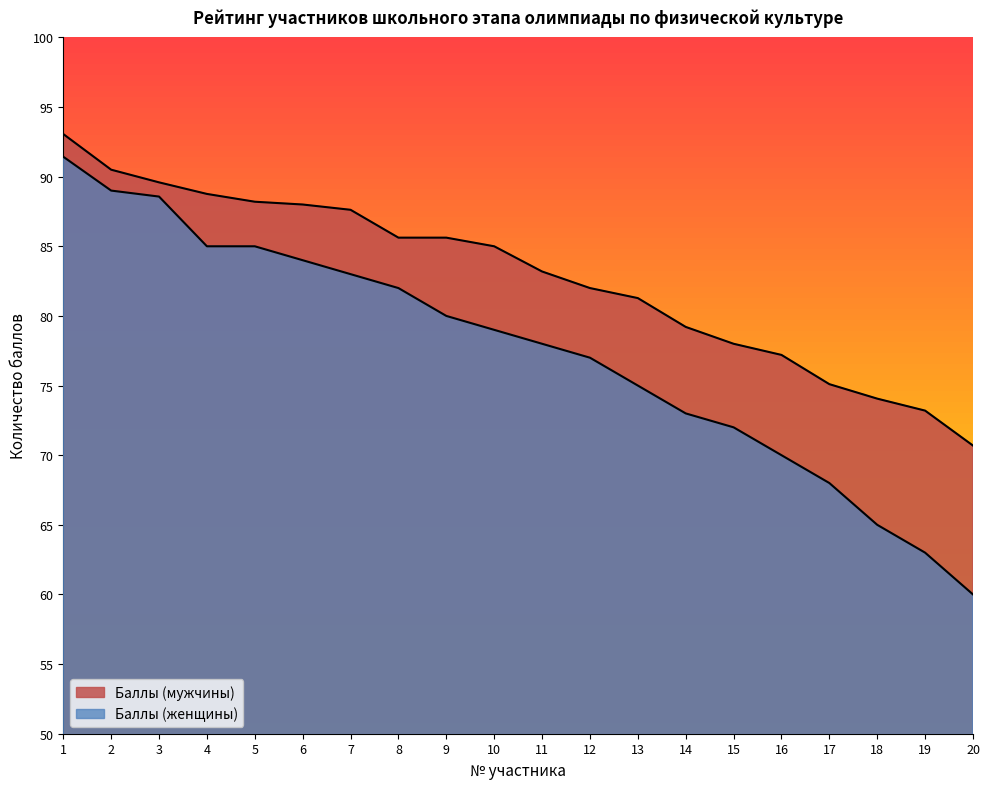

What value does the Баллы (женщины) series have at 15?

72.0